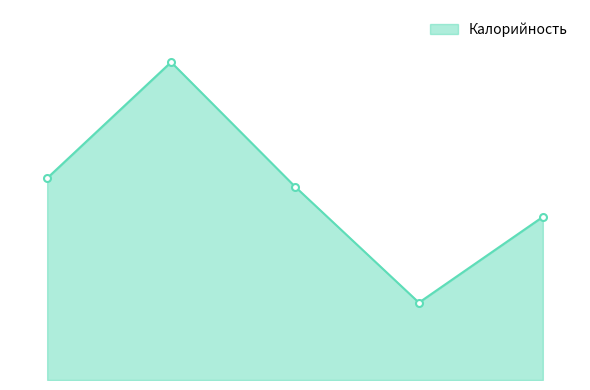

What is the greatest value displayed?

189